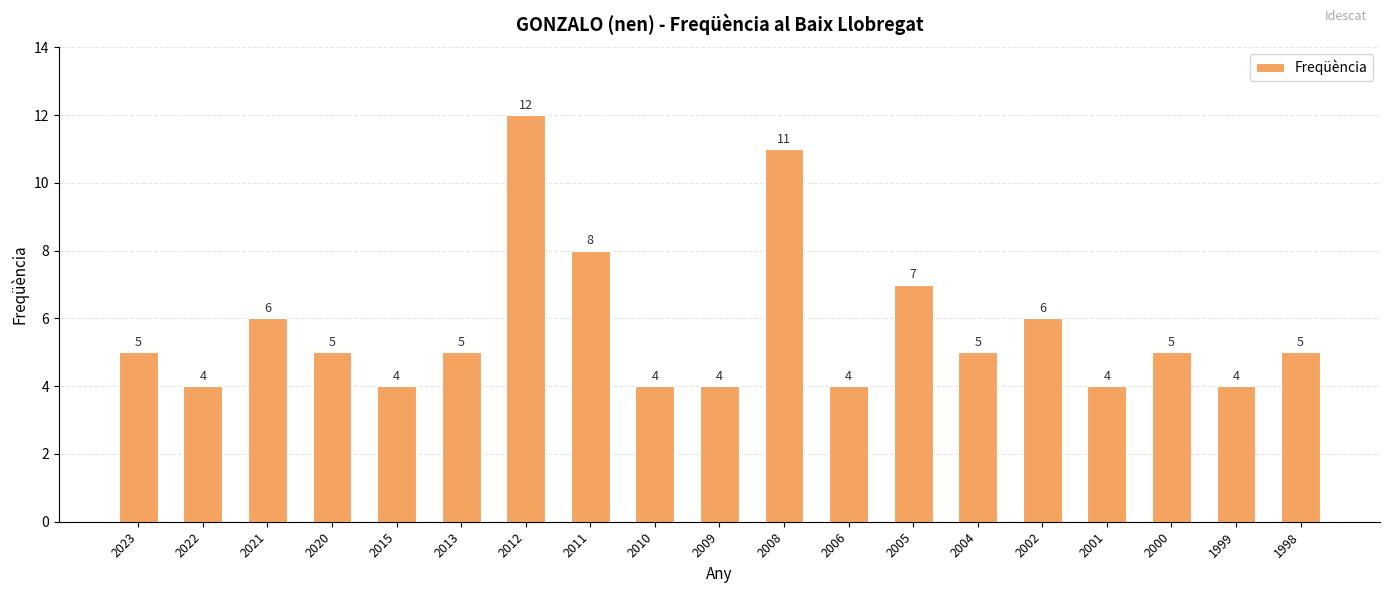

Between 2021 and 2004, which is larger?

2021